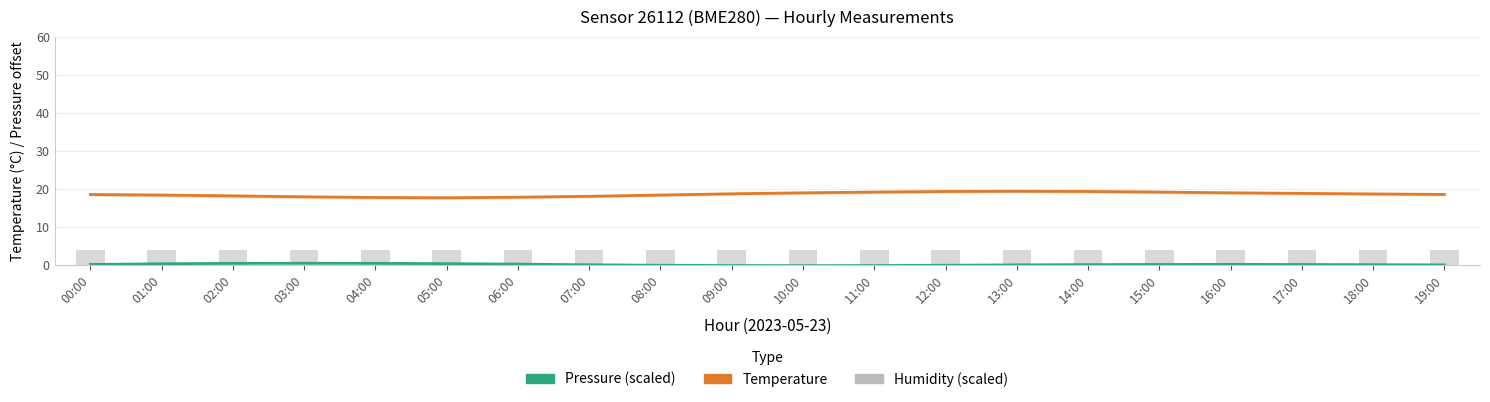

At which label does Pressure (scaled) first exceed 0?

00:00